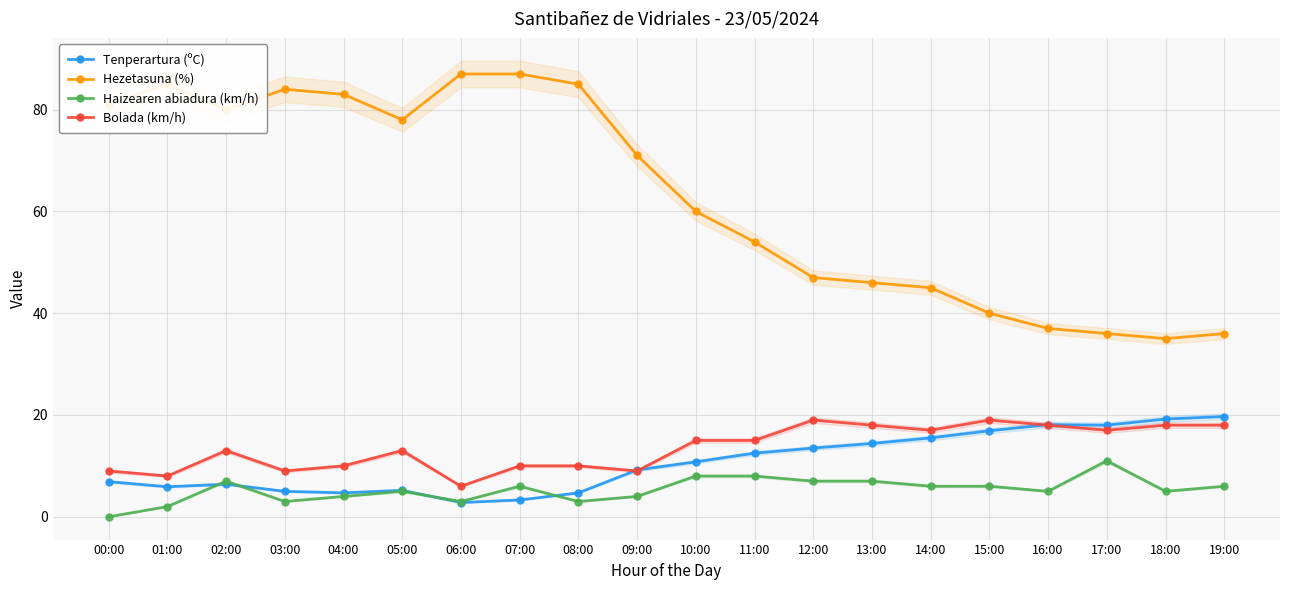

What are all the series names shown in the legend?

Tenperartura (ºC), Hezetasuna (%), Haizearen abiadura (km/h), Bolada (km/h)